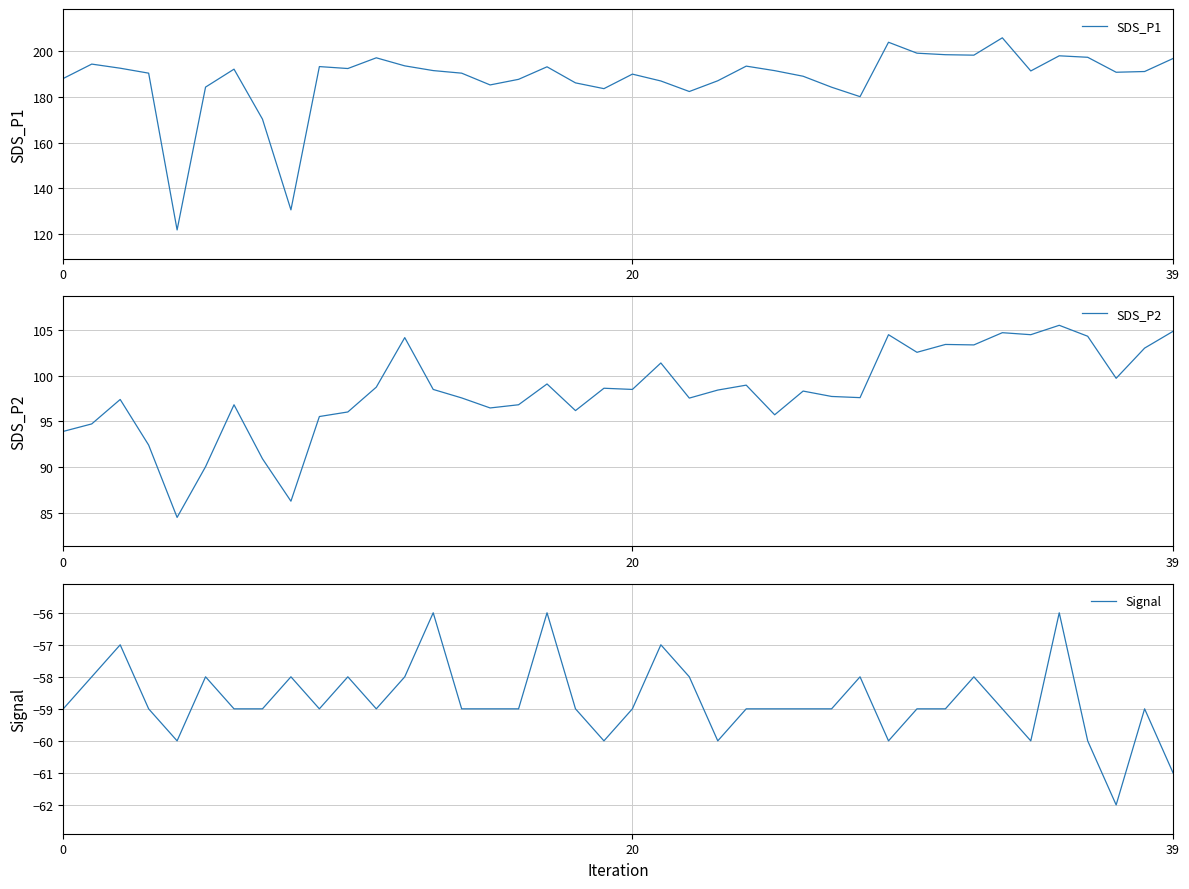

How many interior local peaks does the Signal series have?

11